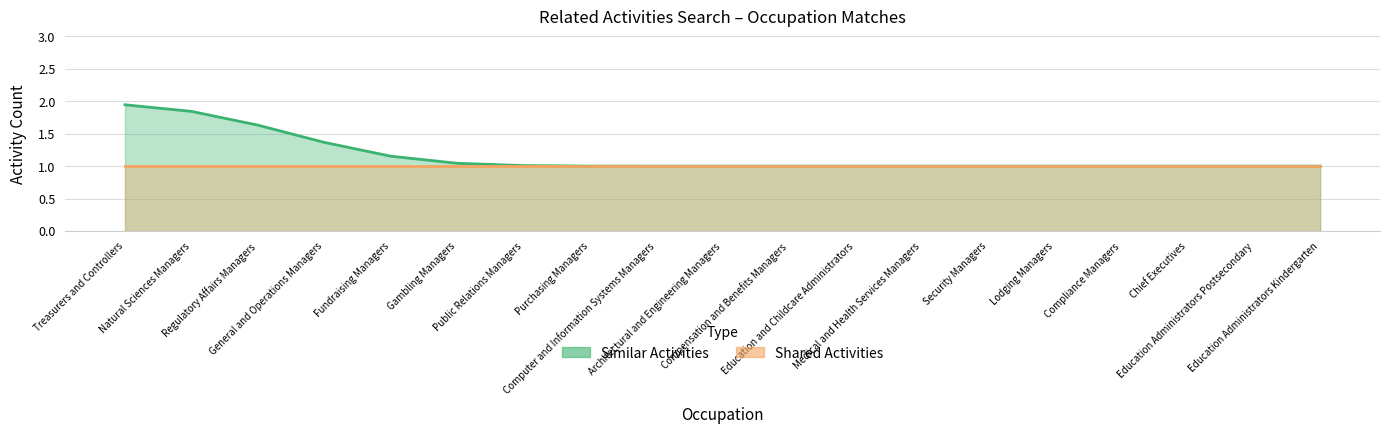

Reading left to right, what are all the values shown in this chart?

Similar Activities: Treasurers and Controllers=2	Natural Sciences Managers=2	Regulatory Affairs Managers=2	General and Operations Managers=1	Fundraising Managers=1	Gambling Managers=1	Public Relations Managers=1	Purchasing Managers=1	Computer and Information Systems Managers=1	Architectural and Engineering Managers=1	Compensation and Benefits Managers=1	Education and Childcare Administrators=1	Medical and Health Services Managers=1	Security Managers=1	Lodging Managers=1	Compliance Managers=1	Chief Executives=1	Education Administrators Postsecondary=1	Education Administrators Kindergarten=1
Shared Activities: Treasurers and Controllers=1	Natural Sciences Managers=1	Regulatory Affairs Managers=1	General and Operations Managers=1	Fundraising Managers=1	Gambling Managers=1	Public Relations Managers=1	Purchasing Managers=1	Computer and Information Systems Managers=1	Architectural and Engineering Managers=1	Compensation and Benefits Managers=1	Education and Childcare Administrators=1	Medical and Health Services Managers=1	Security Managers=1	Lodging Managers=1	Compliance Managers=1	Chief Executives=1	Education Administrators Postsecondary=1	Education Administrators Kindergarten=1